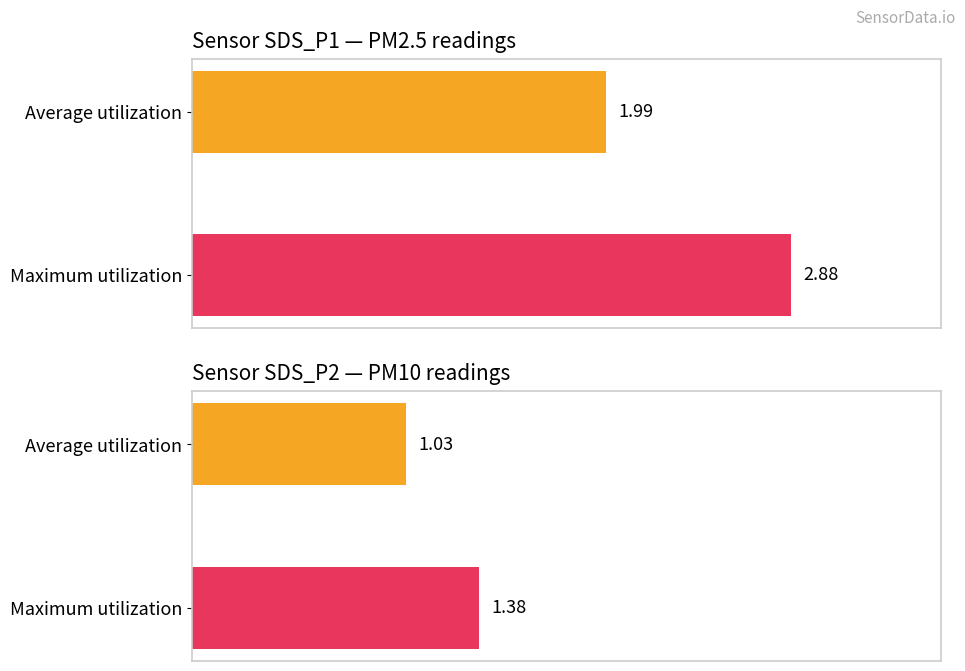

Is it true that SDS_P1 equals 0.6 at 01:06?

False